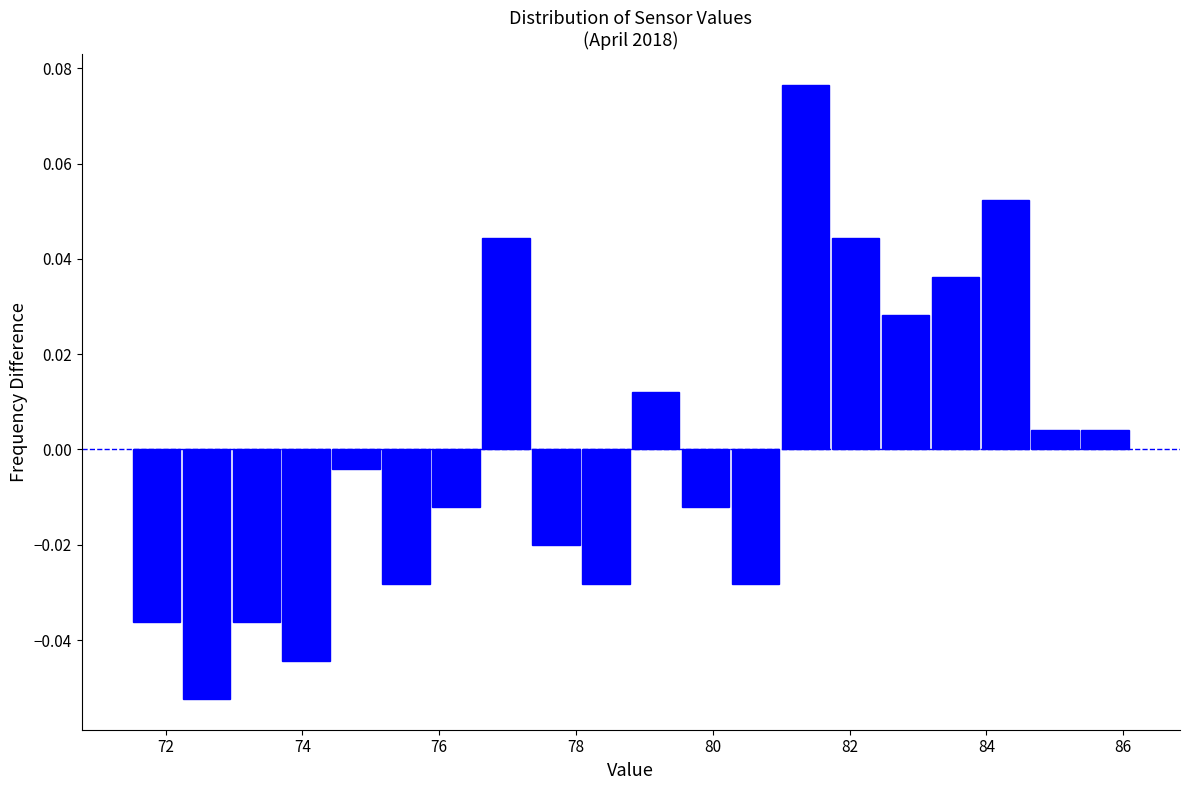

Read against the x-axis, roughly where is the centre of the tallest bar?

81.4